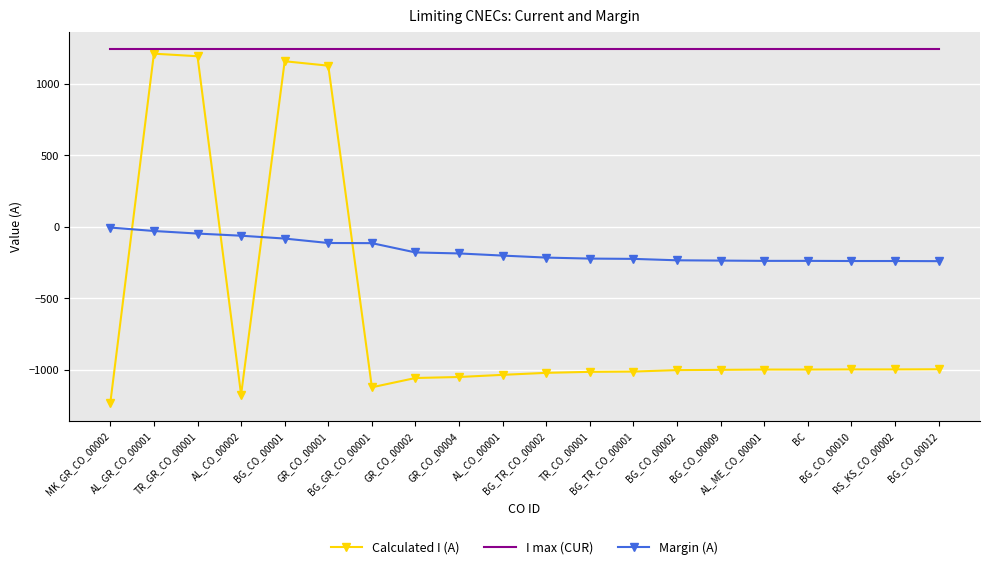

What is the spread (max minus min) of values at BG_CO_00009?

2242